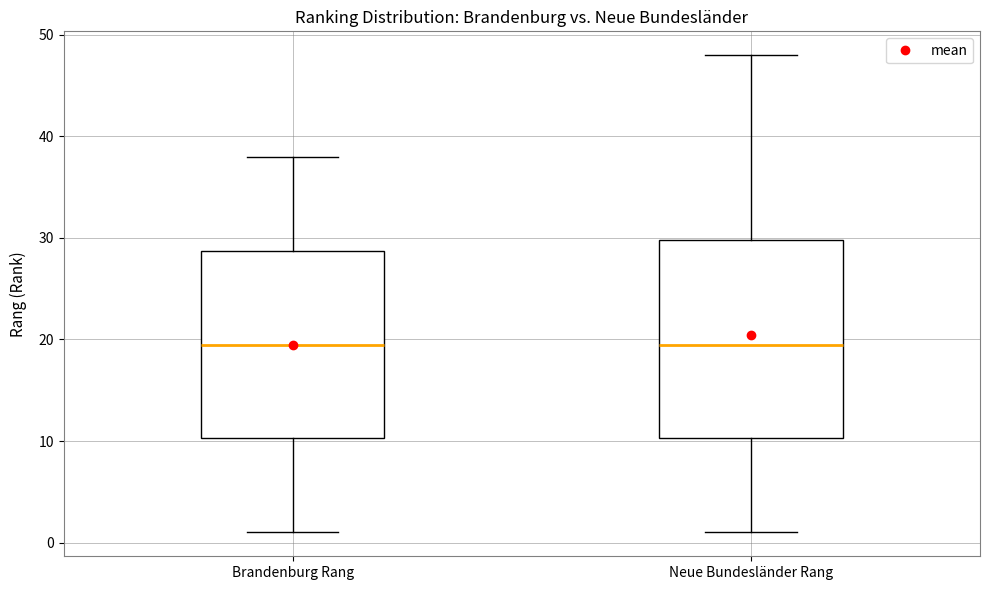

Reading left to right, read every box against the y-axis: the position of its median line, the range the box covers, and the ends of its whiskers. The values are not printed on the chart, so give them approximately, as read against the axis.

Brandenburg Rang: median 20, box 10 to 29, whiskers 1 to 38
Neue Bundesländer Rang: median 20, box 10 to 30, whiskers 1 to 48